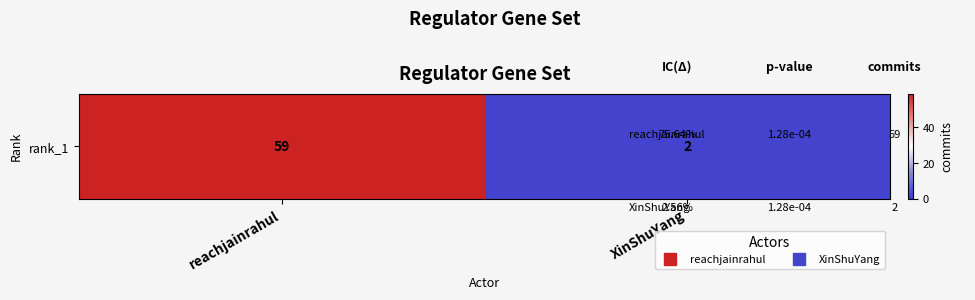

Between reachjainrahul and XinShuYang, which is larger?

reachjainrahul